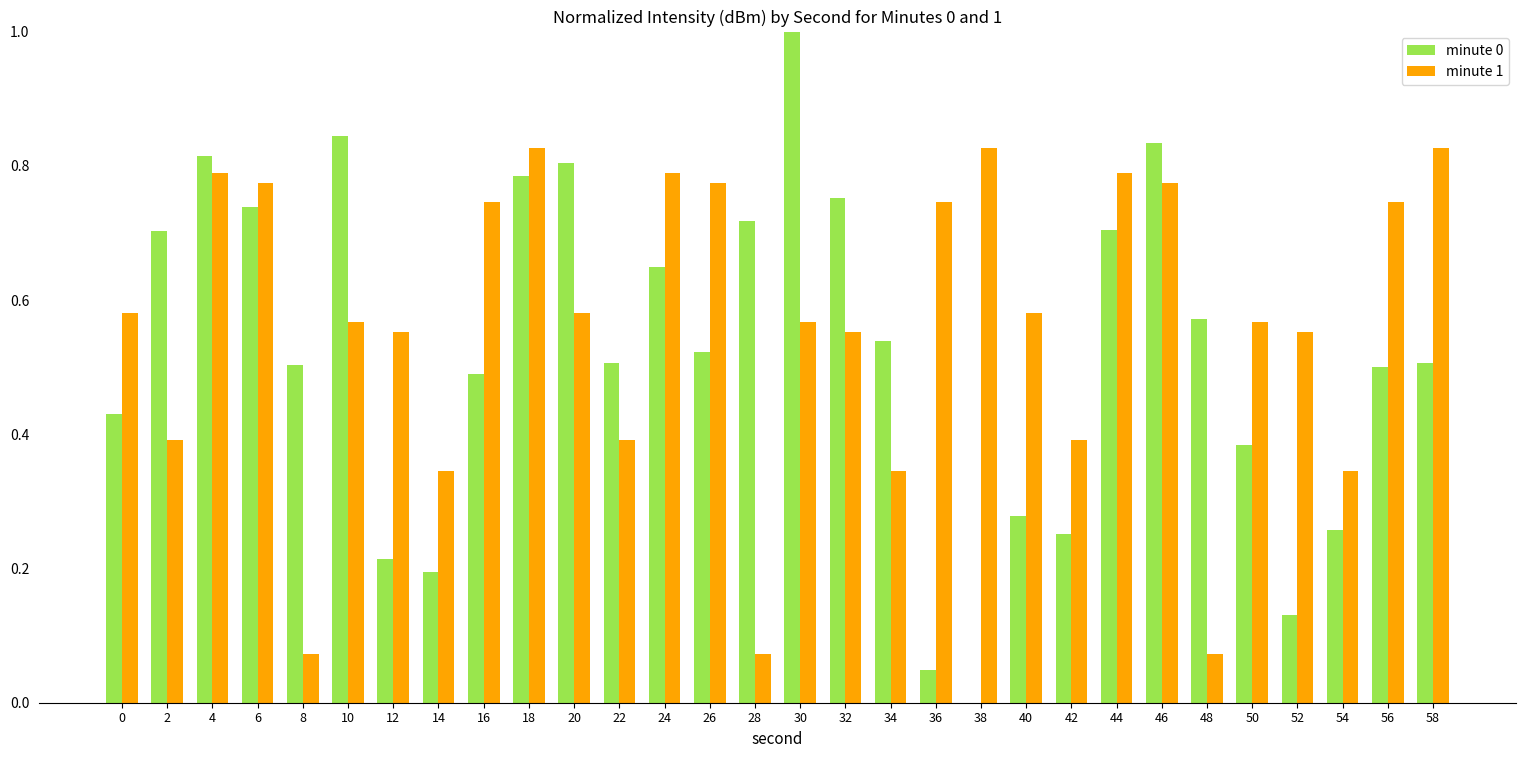

What is the sum of the minute 0 values at 32 and 4?

1.6